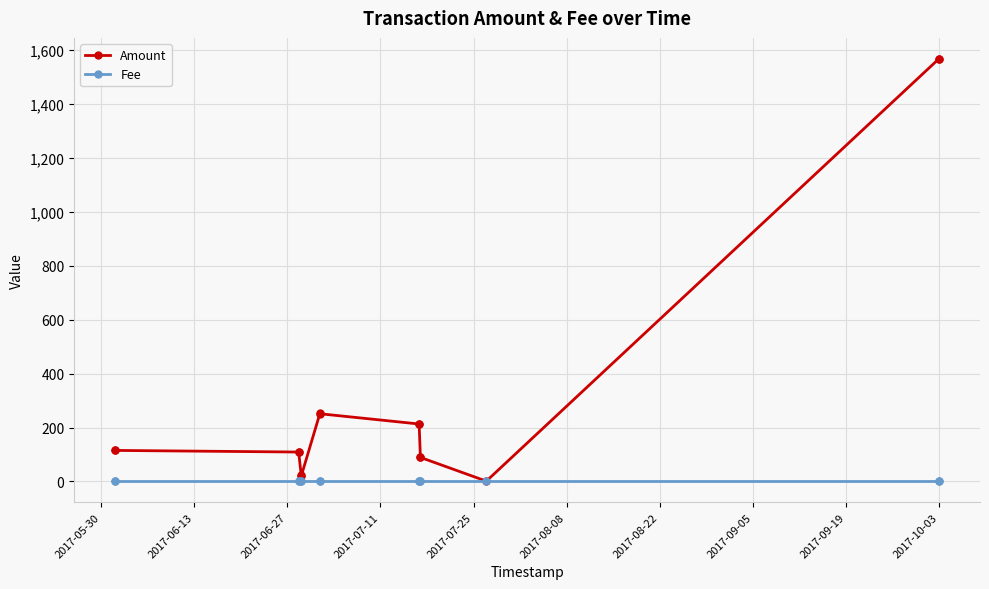

List the series in order of their overall mean, lowest first.

Fee, Amount